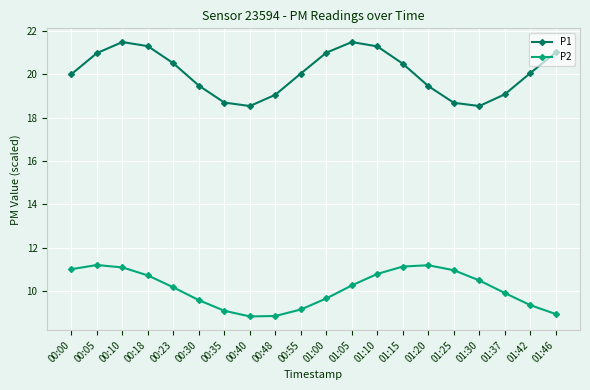

What is the difference between the maximum and minimum values in the P2 series?

2.4